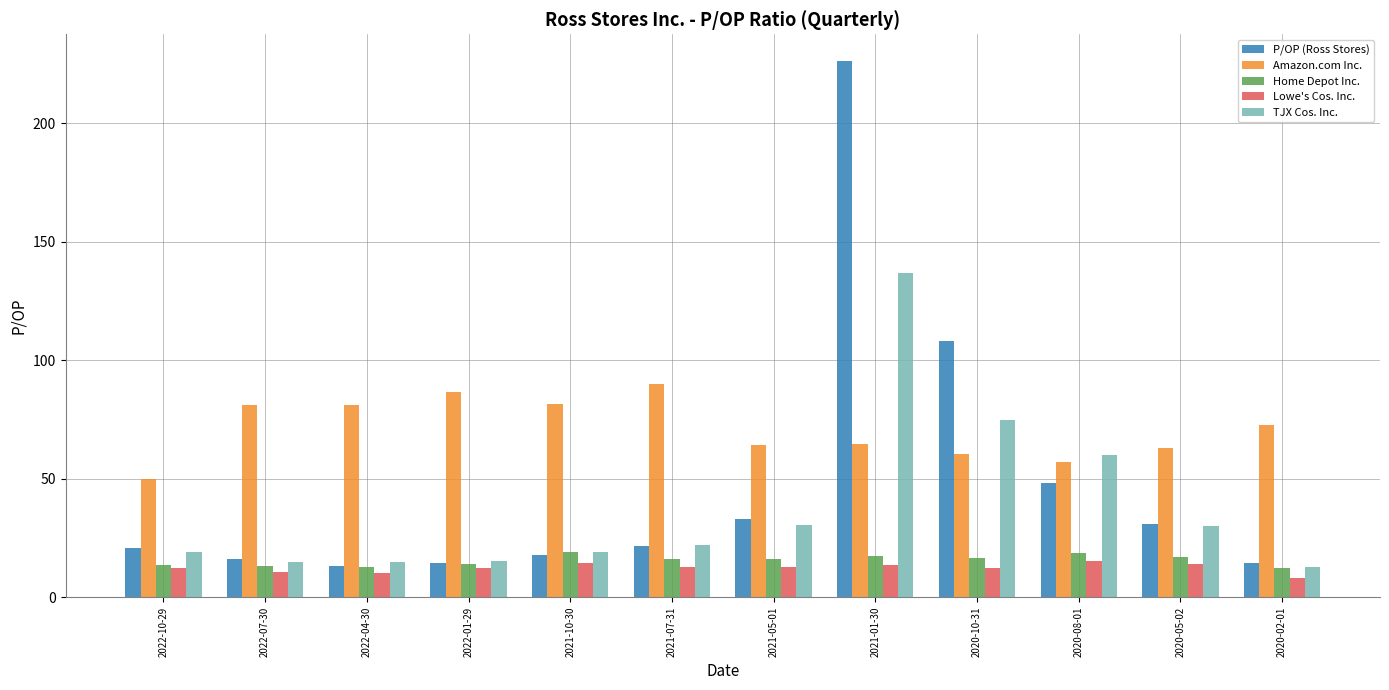

Read the Amazon.com Inc. value at 2021-10-30.

81.3